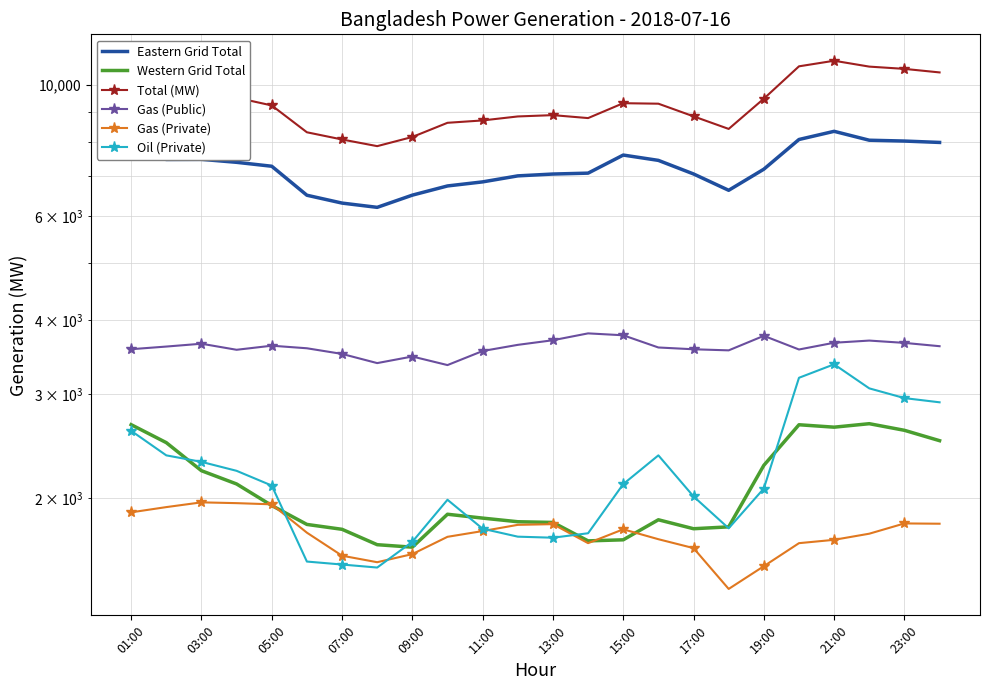

In Gas (Private), how many points are lower than both neighbors (excluding endpoints)?

3